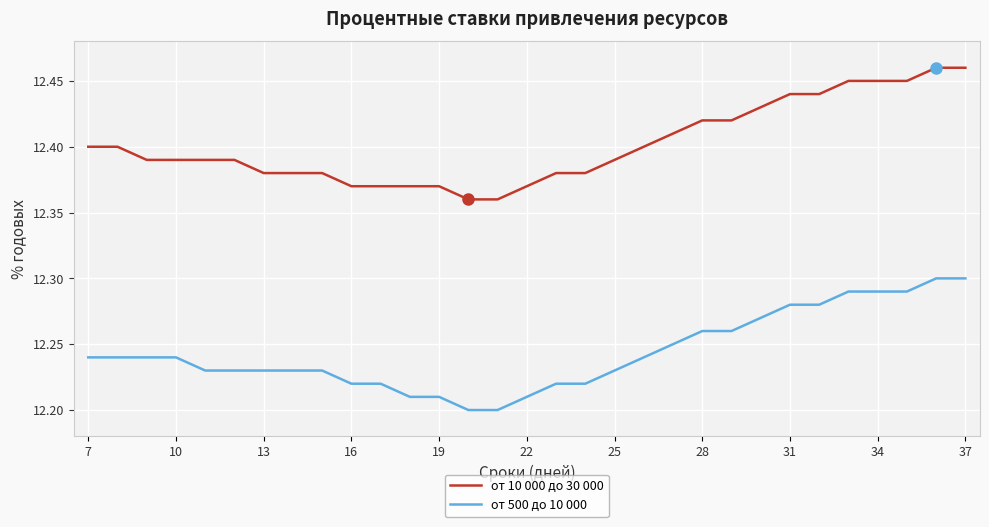

List the series in order of their peak value, lowest first.

от 500 до 10 000, от 10 000 до 30 000